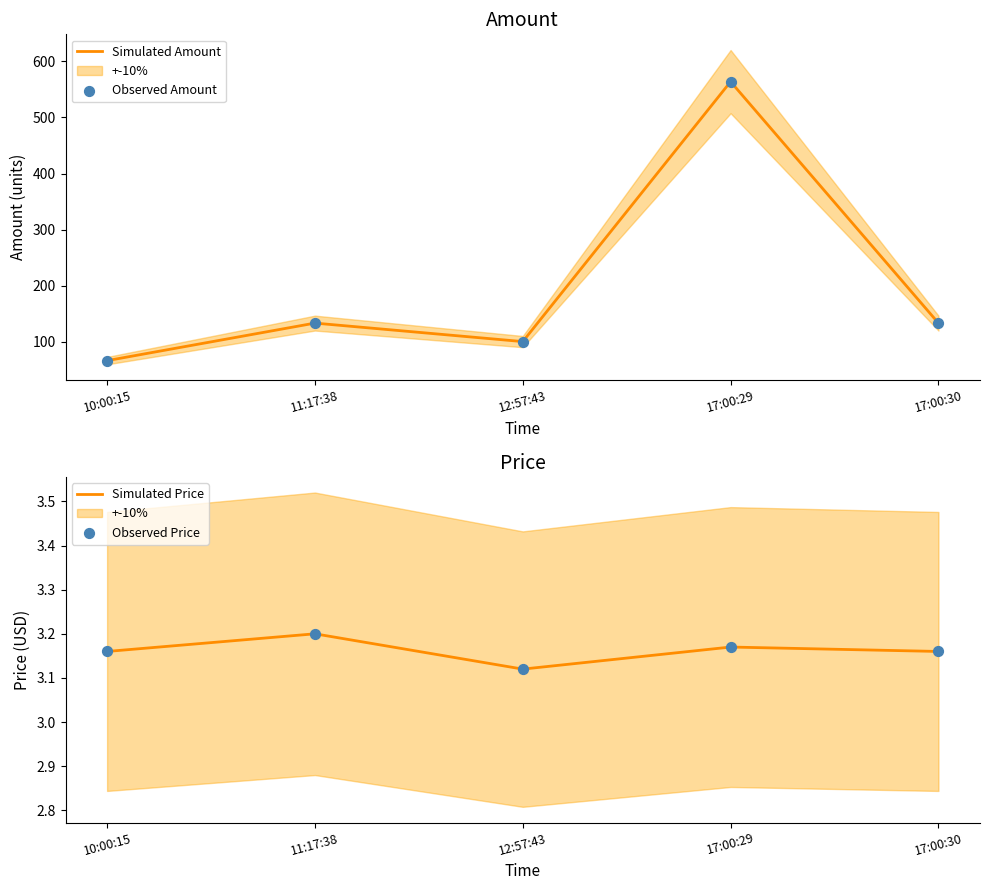

Which series contains the lowest Y value?

Simulated Price